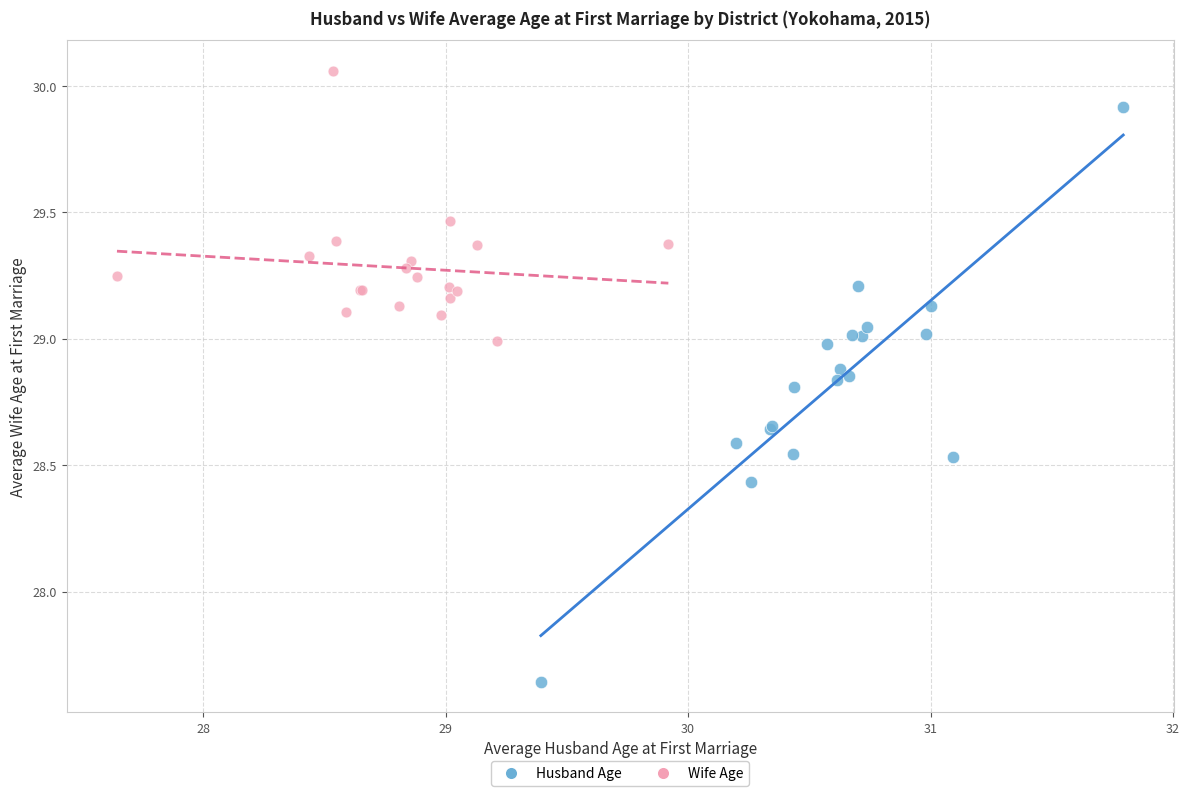

Which series reaches the minimum Y coordinate?

Husband Age